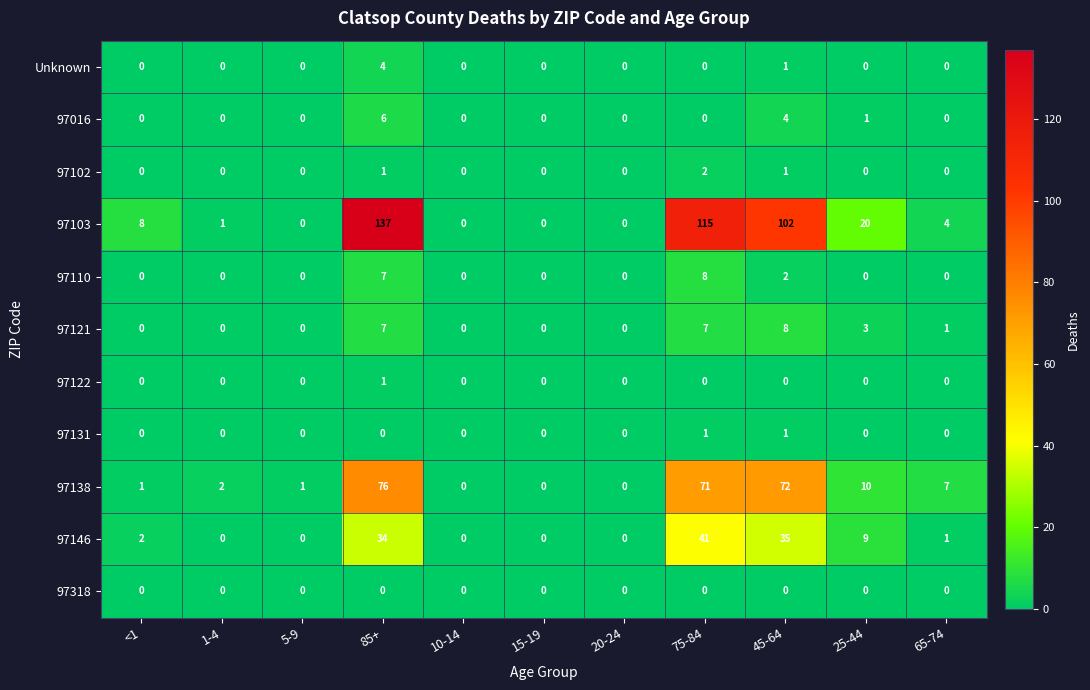

The value of 97121 at 5-9 is 0. True or false?

True